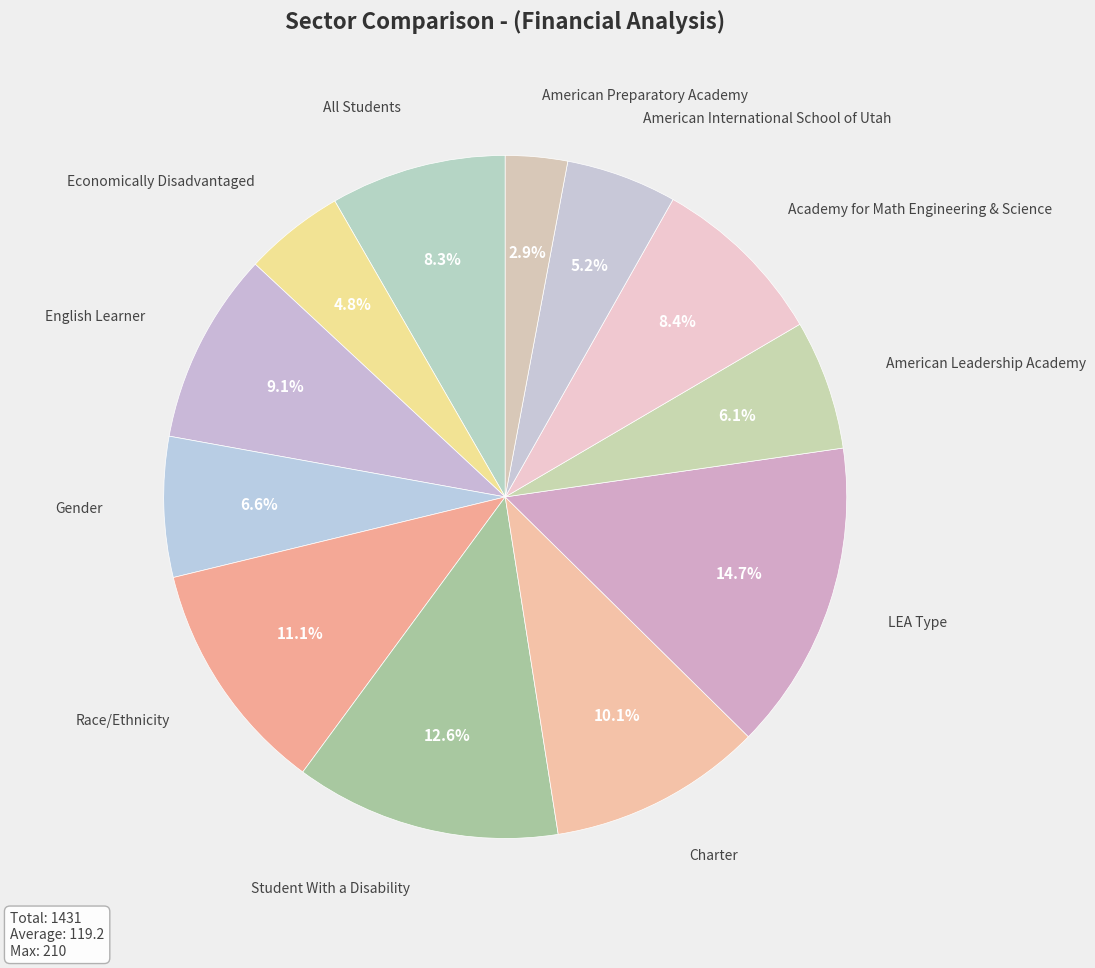

How many segments does this pie chart have?

12